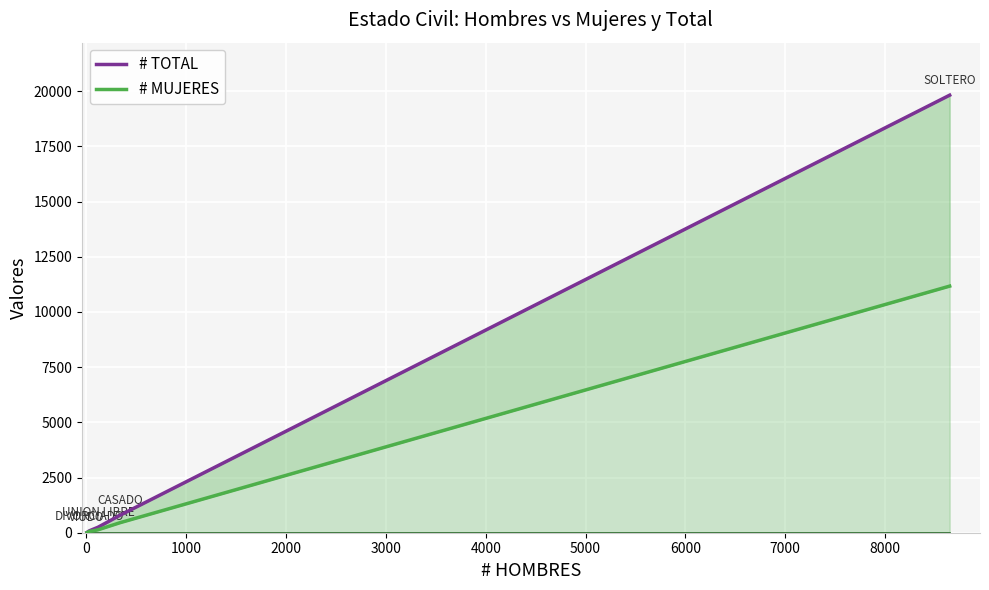

What position from the left is 3000?

5